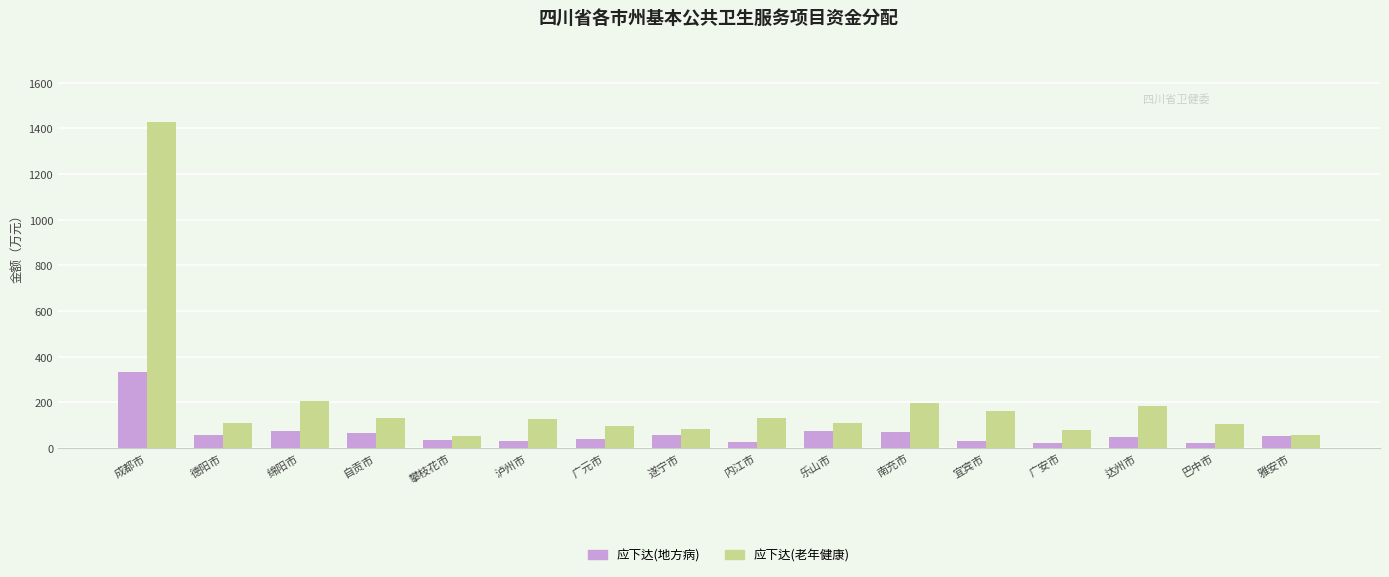

What is the label of the 7th bar from the left?

广元市